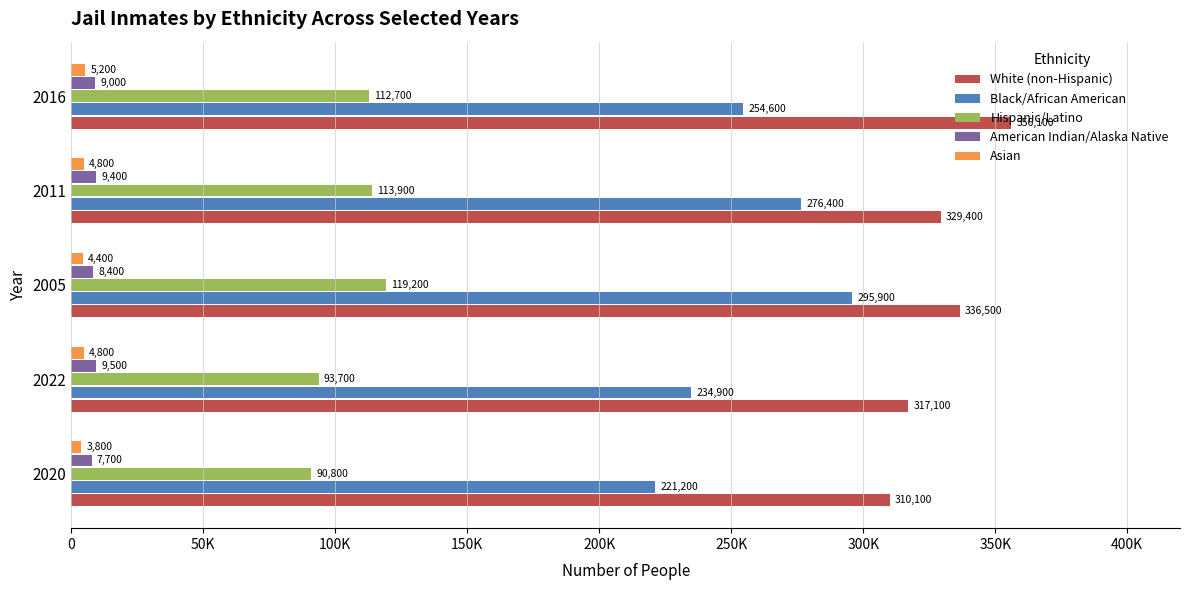

What are all the series names shown in the legend?

White (non-Hispanic), Black/African American, Hispanic/Latino, American Indian/Alaska Native, Asian